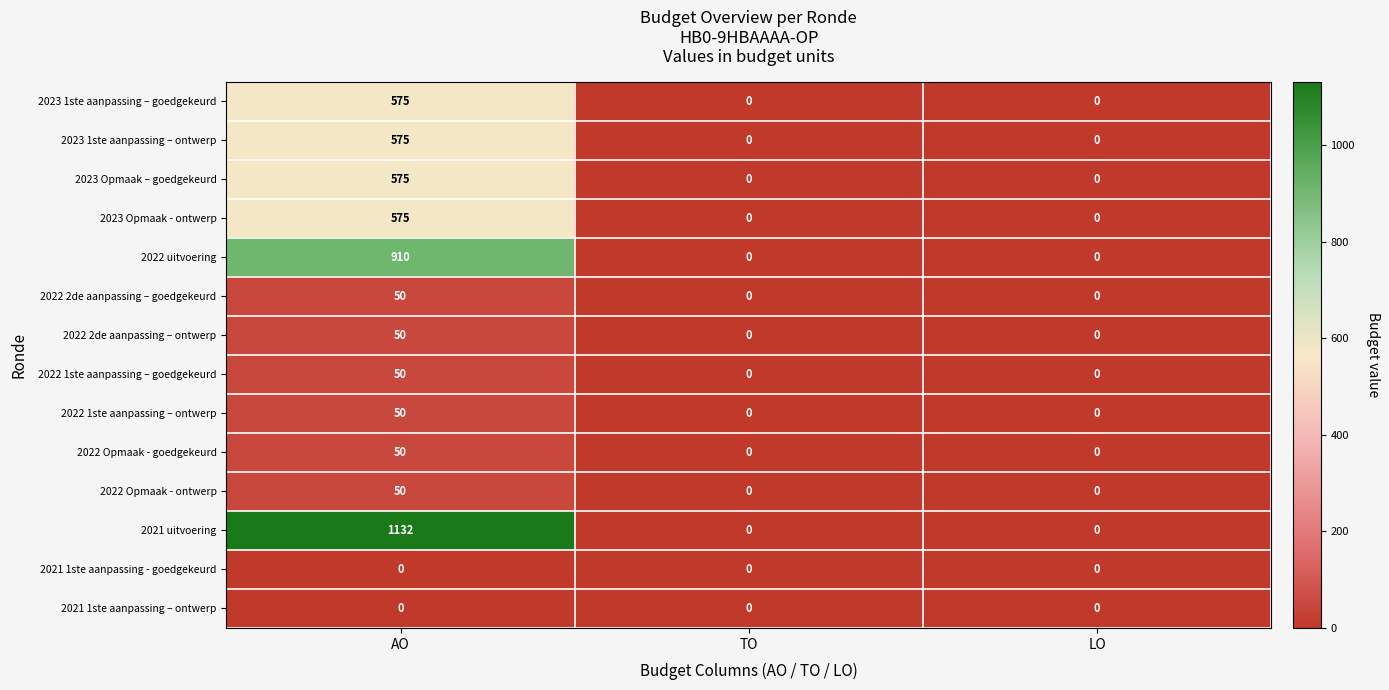

Which series has the largest total across all categories?

2021 uitvoering